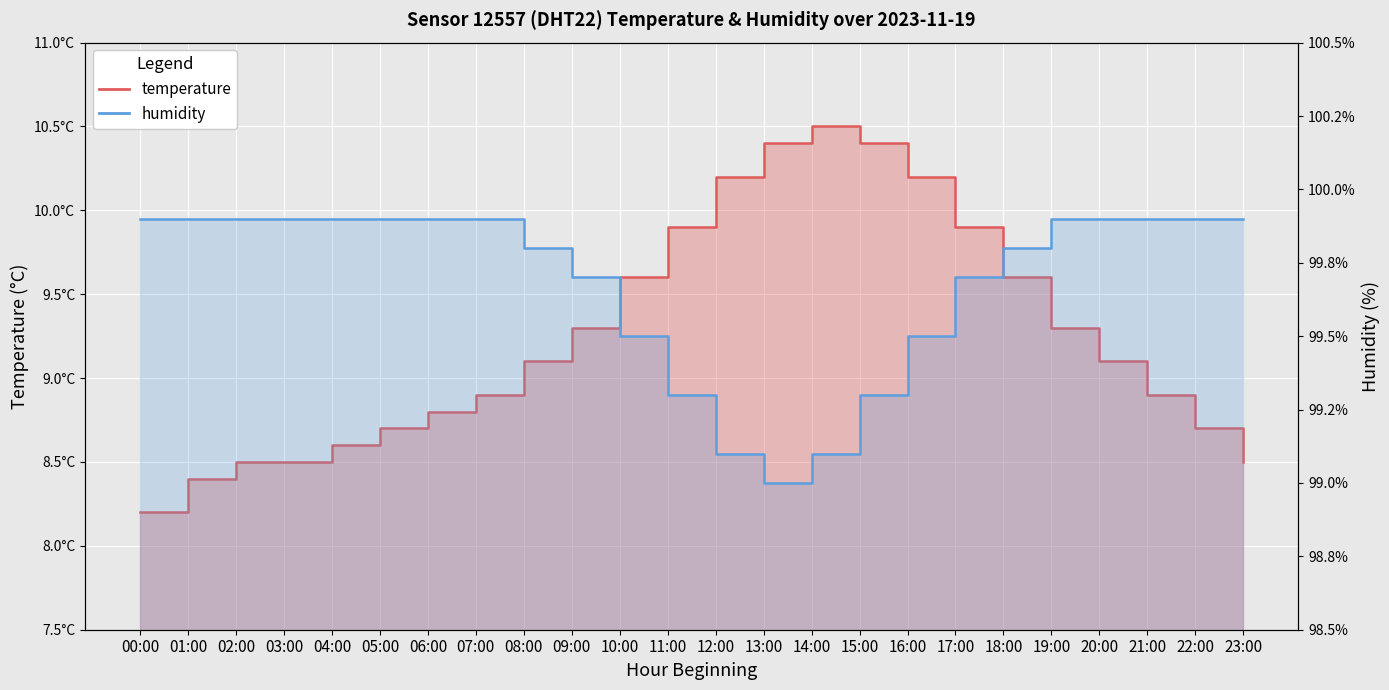

Count the number of categories in the chart.

24